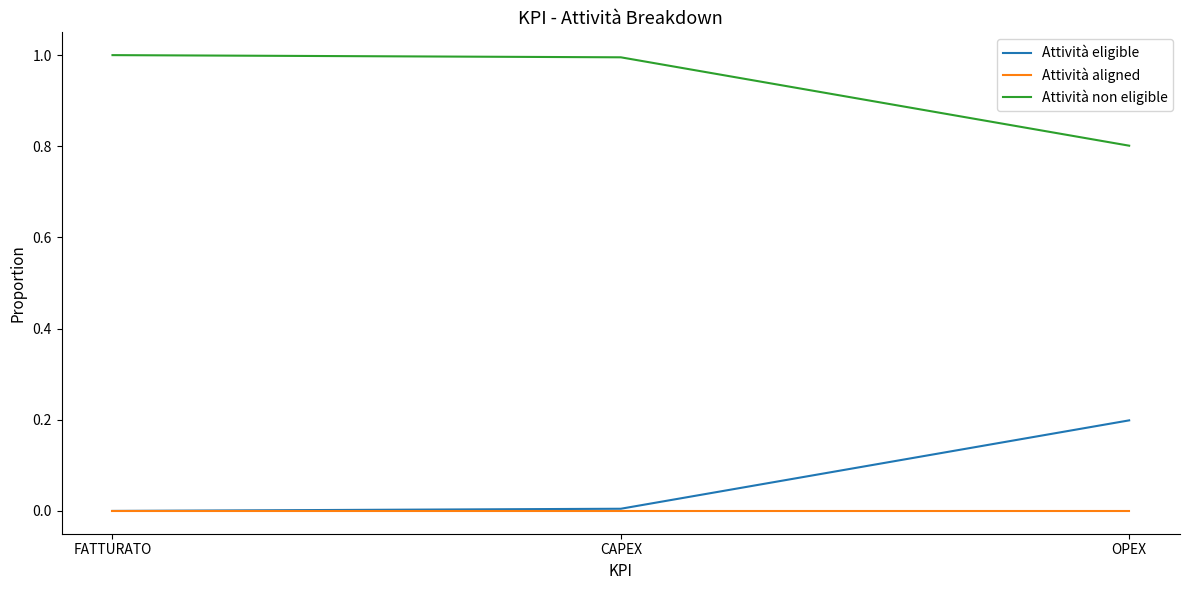

What position from the right is OPEX?

1